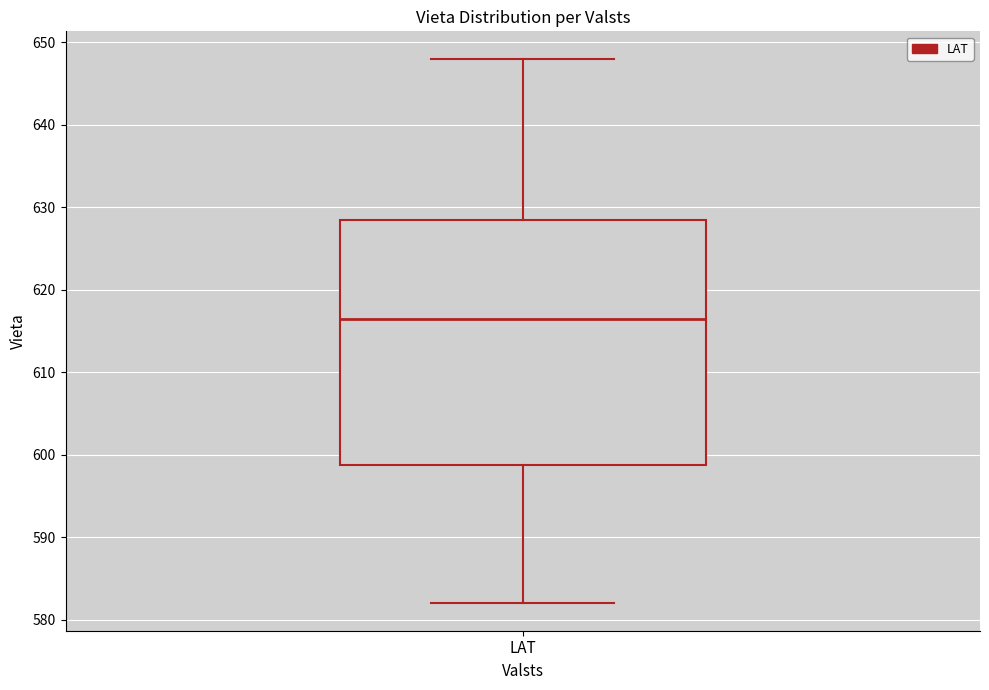

Transcribe this box plot: give where the median line is, the range the box spans, and where the two whiskers end, as read against the y-axis. The values are not printed on the chart, so give them approximately, as read against the axis.

median 617, box 599 to 629, whiskers 582 to 648